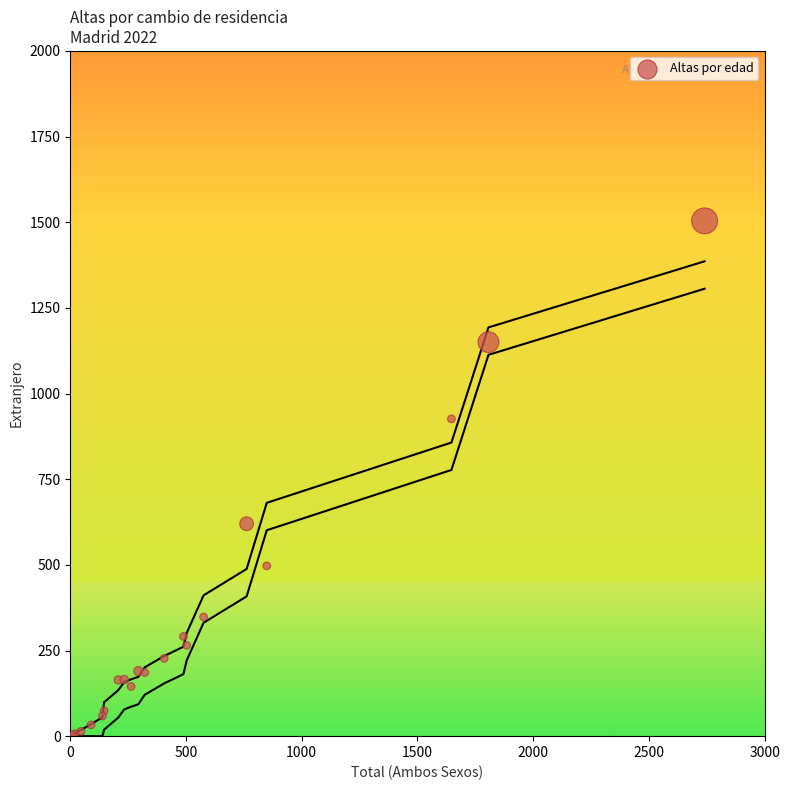

What Y value in the scatter plot is closest to 753?

620